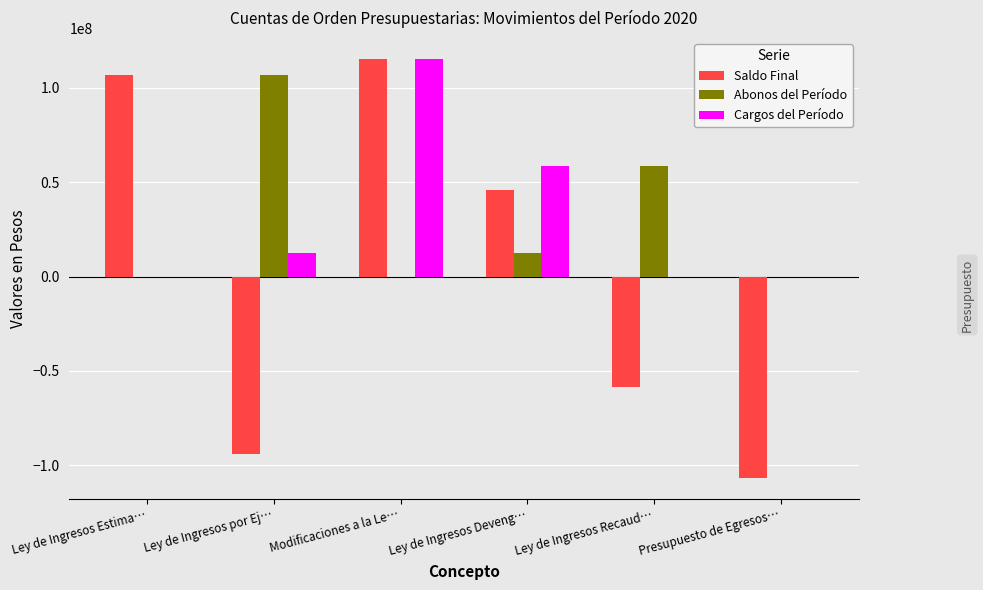

Where is Cargos del Período nearest to the value 57558894?

Ley de Ingresos Deveng…